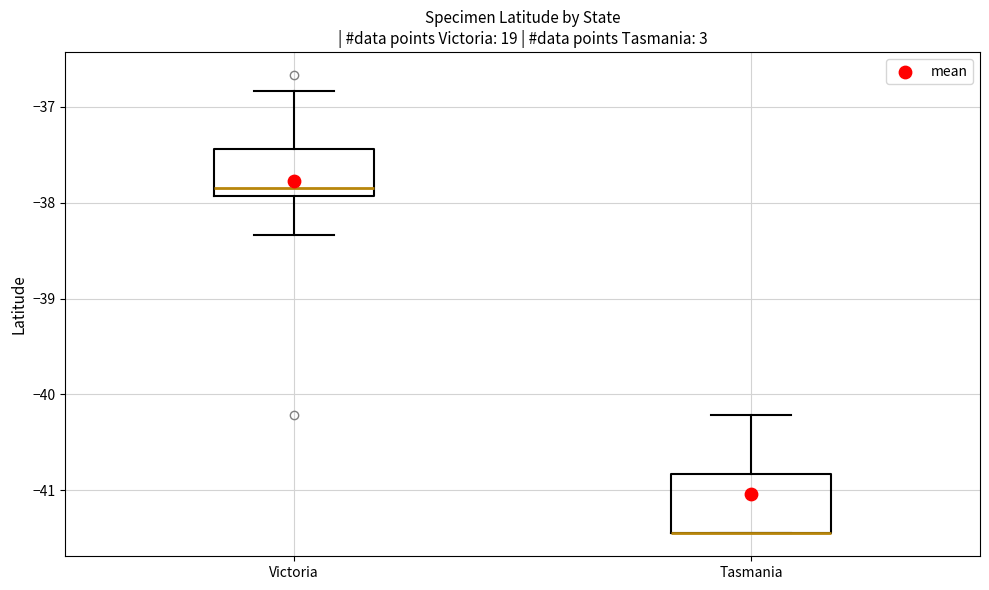

Reading left to right, transcribe this box plot: for each box, give where its median line is, the range the box spans, and where its two whiskers end, as read against the y-axis. The values are not printed on the chart, so give them approximately, as read against the axis.

Victoria: median -37.8, box -37.9 to -37.4, whiskers -38.3 to -36.8
Tasmania: median -41.4 (drawn on the box's lower edge), box -41.4 to -40.8, whiskers -41.4 to -40.2